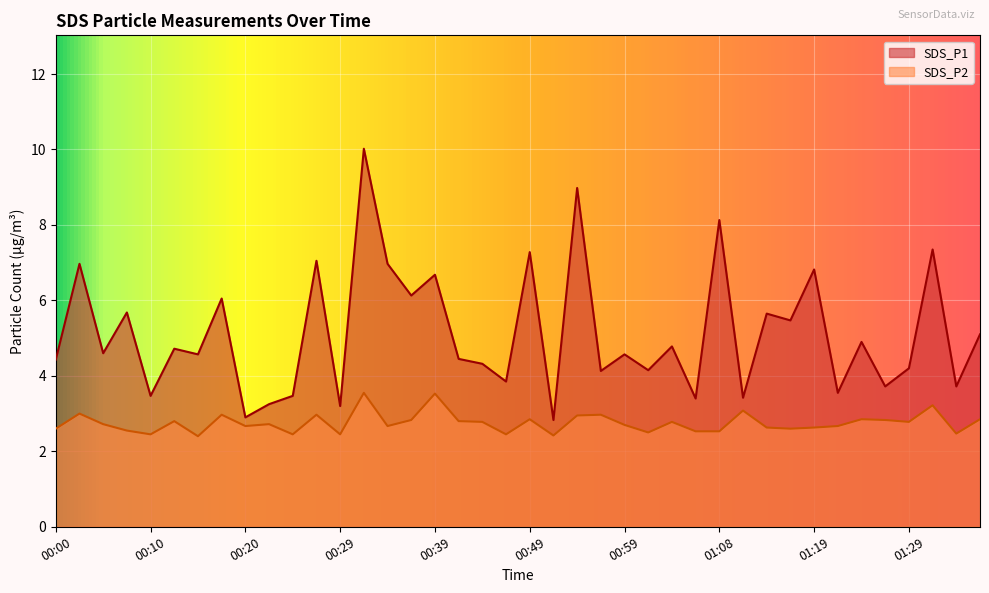

In SDS_P1, how many points are higher than both neighbors (excluding endpoints)?

16